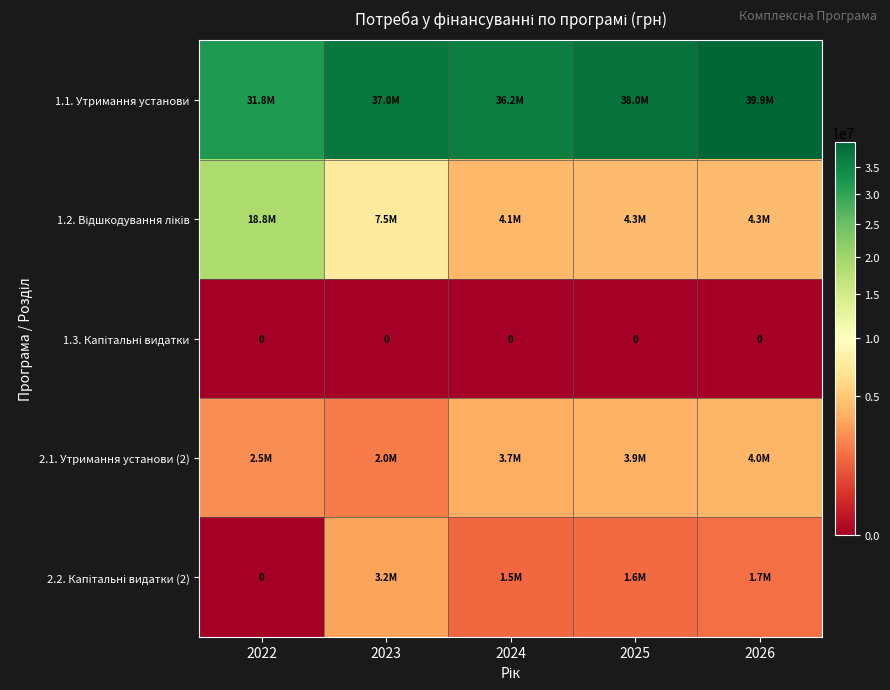

Which category has the lowest value in the 2.2. Капітальні видатки (2) series?

2022